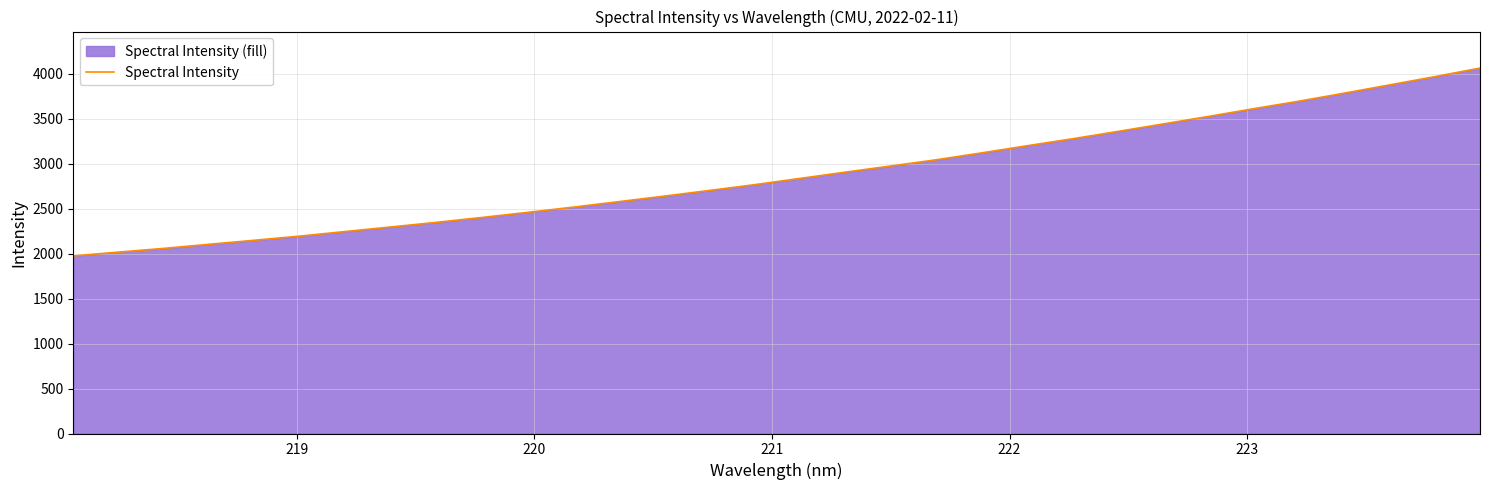

What is the difference between the maximum and minimum values?

2088.7